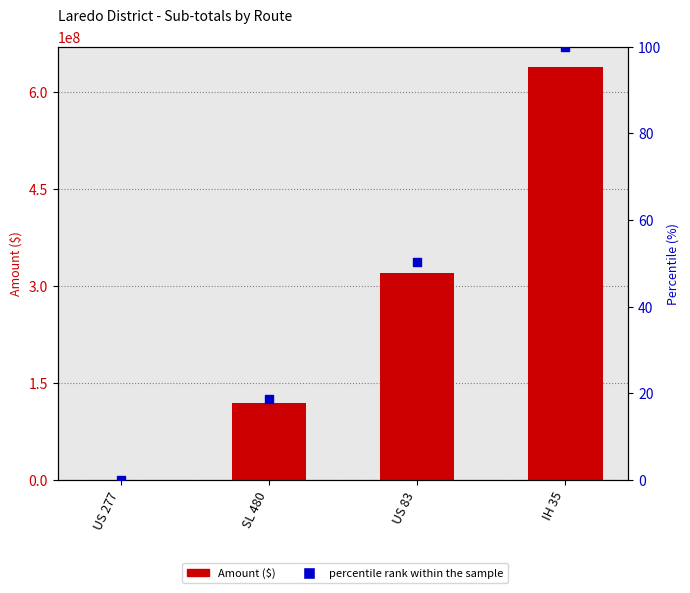

Which series has the largest total across all categories?

Amount ($)